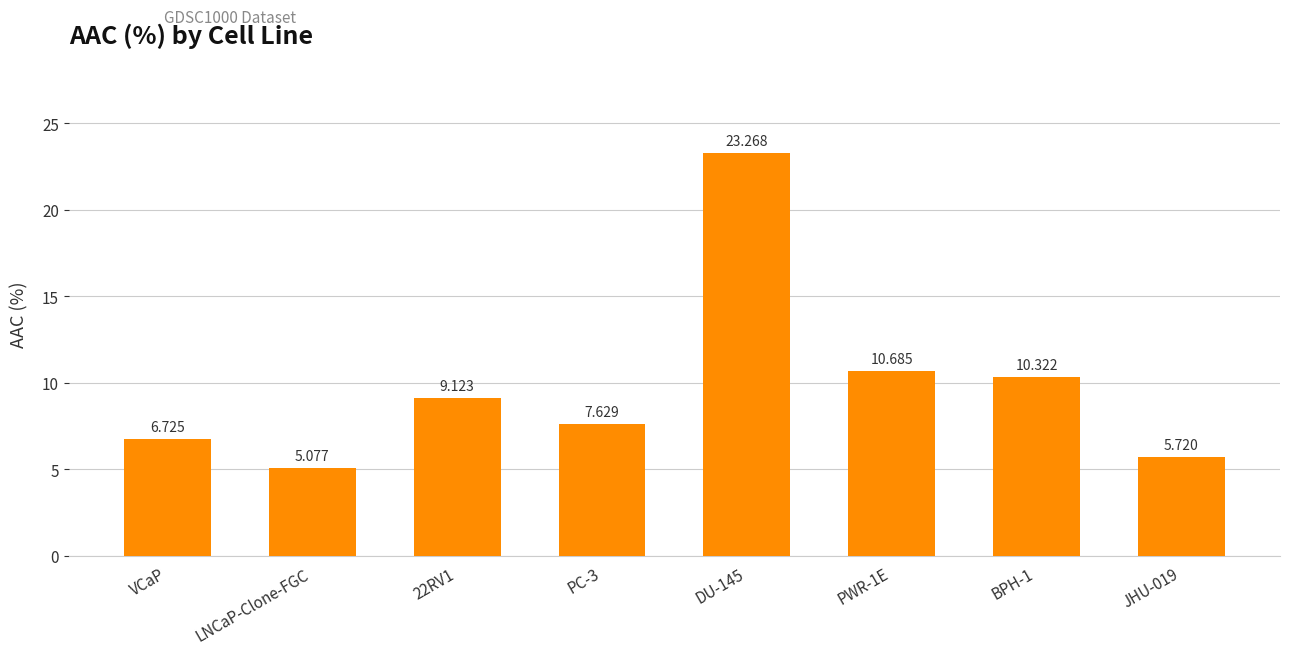

Read the value at VCaP.

6.7